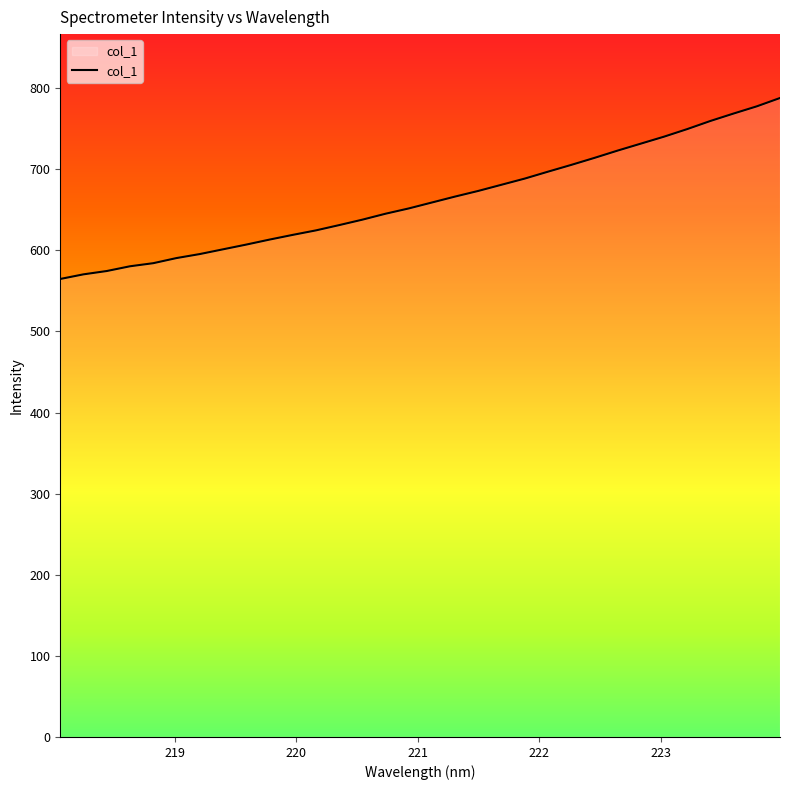

How many series are shown in this chart?

1